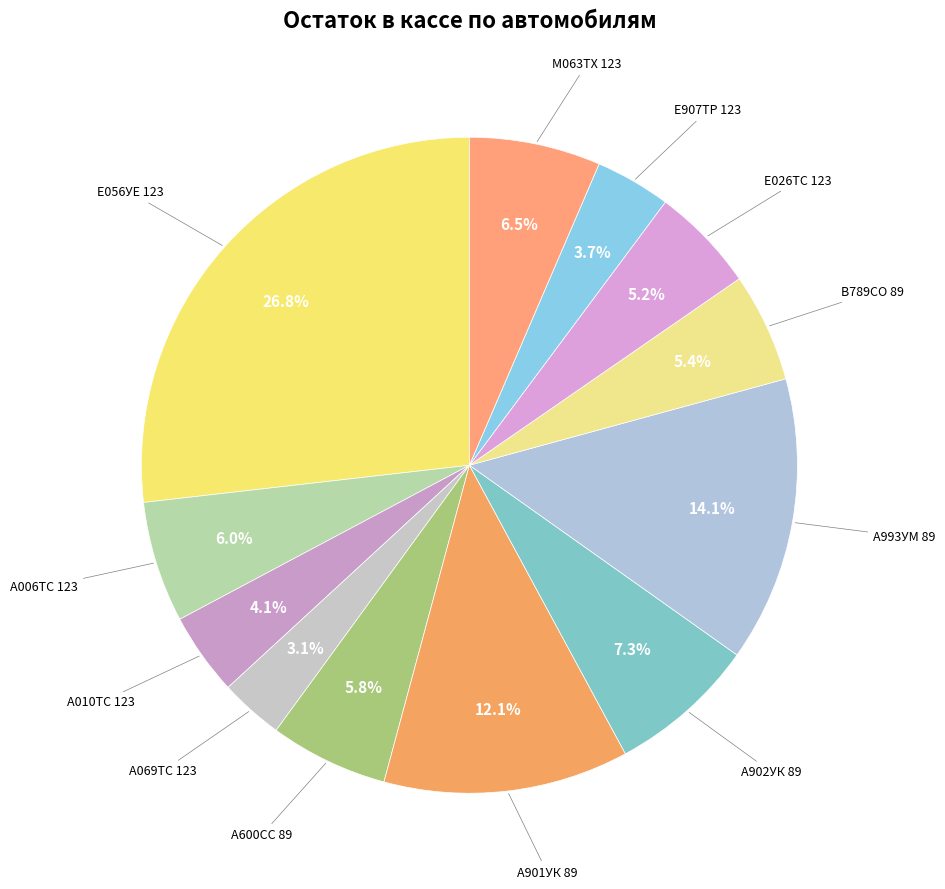

Count the number of slices in the pie.

12